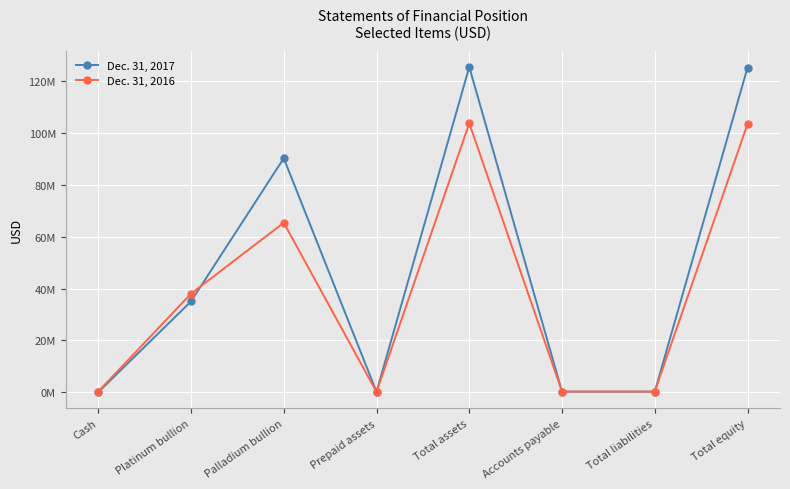

Reading left to right, transcribe all the data shown in this chart.

Dec. 31, 2017: Cash=14281	Platinum bullion=35040951	Palladium bullion=90284290	Prepaid assets=144806	Total assets=125484328	Accounts payable=217198	Total liabilities=217198	Total equity=125267130
Dec. 31, 2016: Cash=253486	Platinum bullion=38016118	Palladium bullion=65393983	Prepaid assets=124347	Total assets=103787934	Accounts payable=257791	Total liabilities=257791	Total equity=103530143